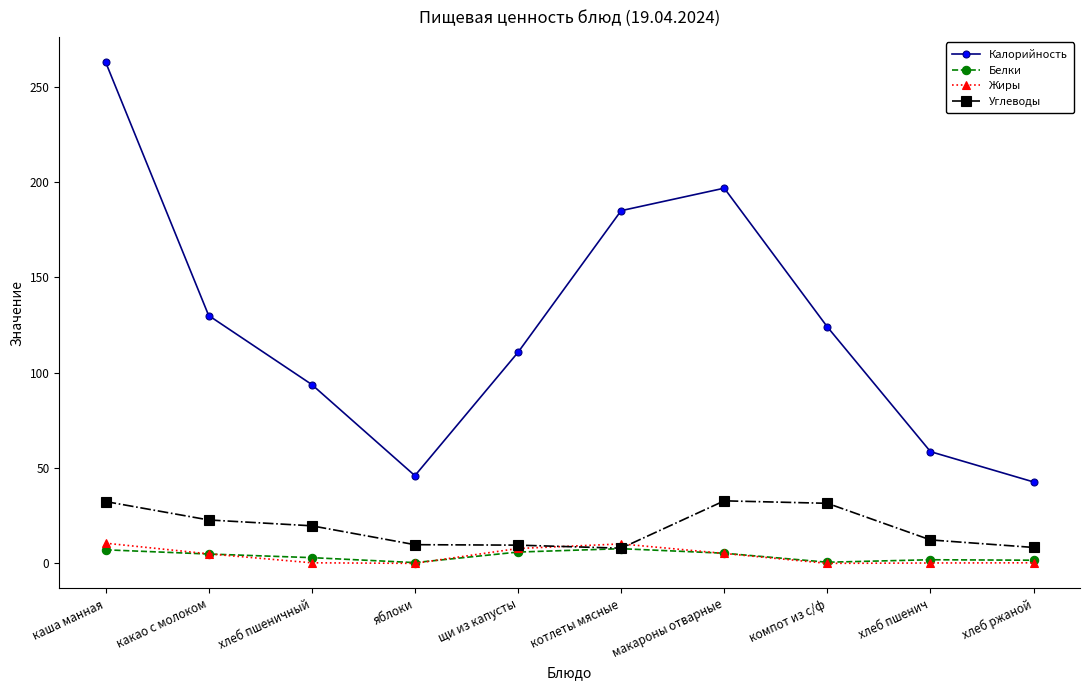

True or false: Белки and Калорийность cross at least once.

False